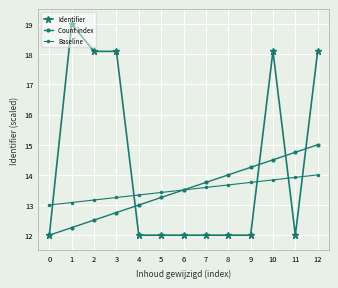

Does the chart display data point markers on the line(s)?

Yes